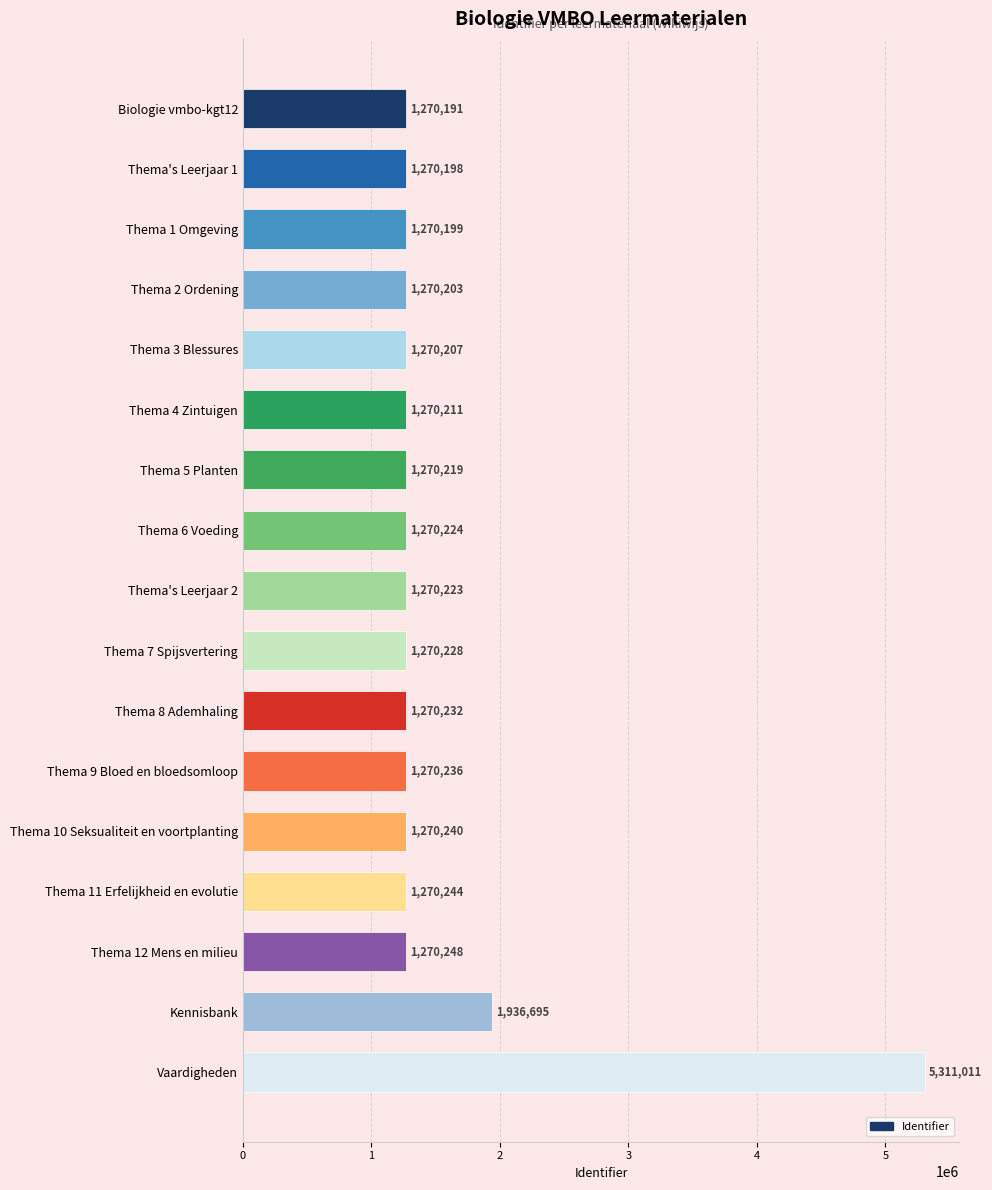

What is the minimum value shown in the chart?

1270191